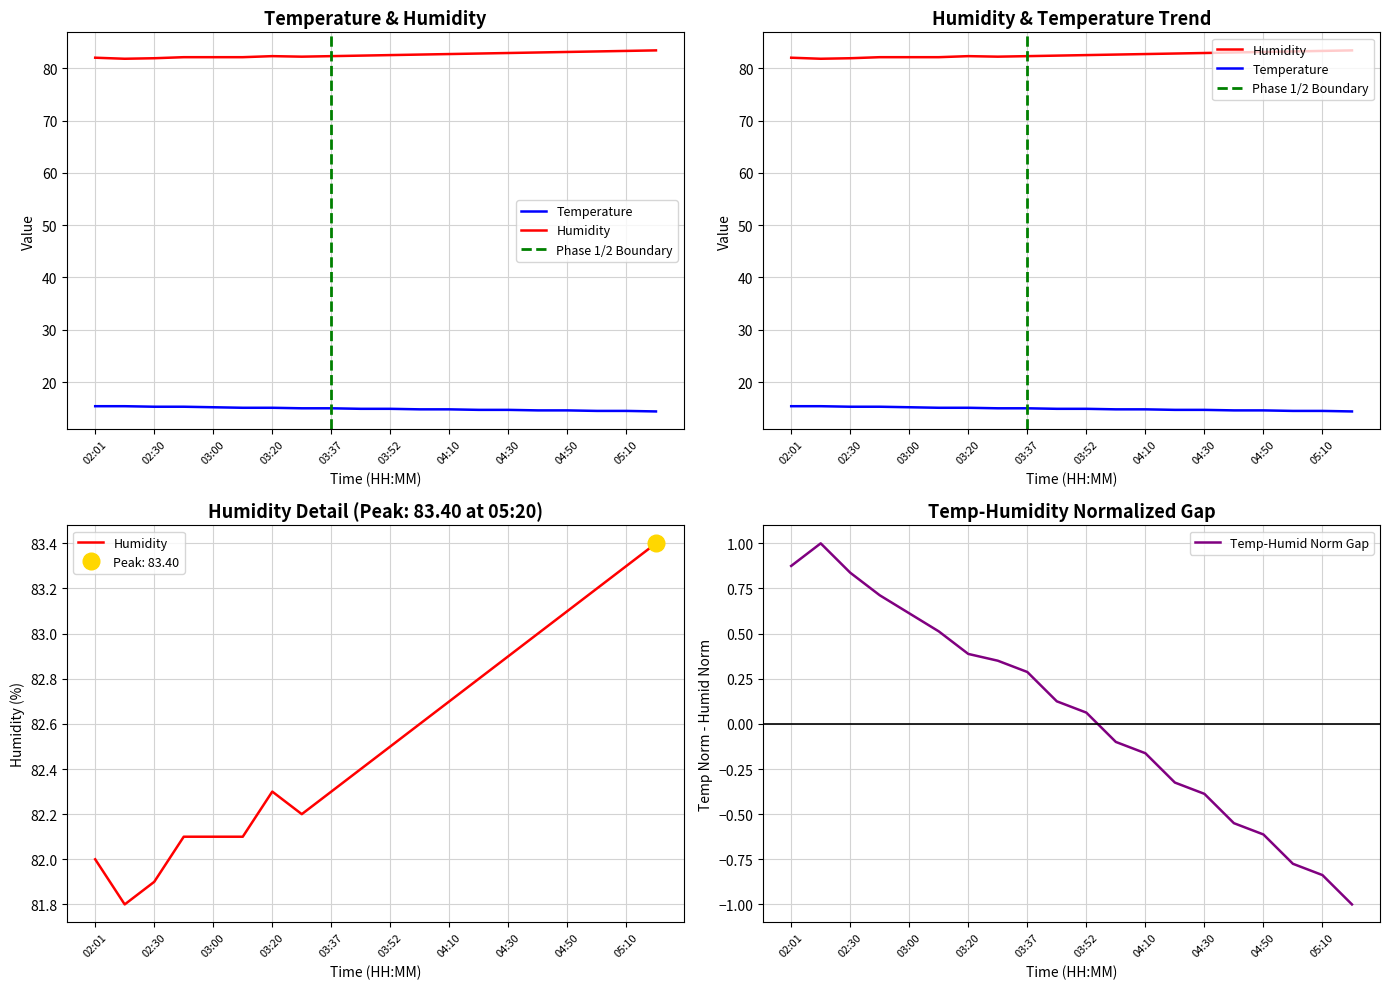

What is the sum of all Humidity values?

1650.7